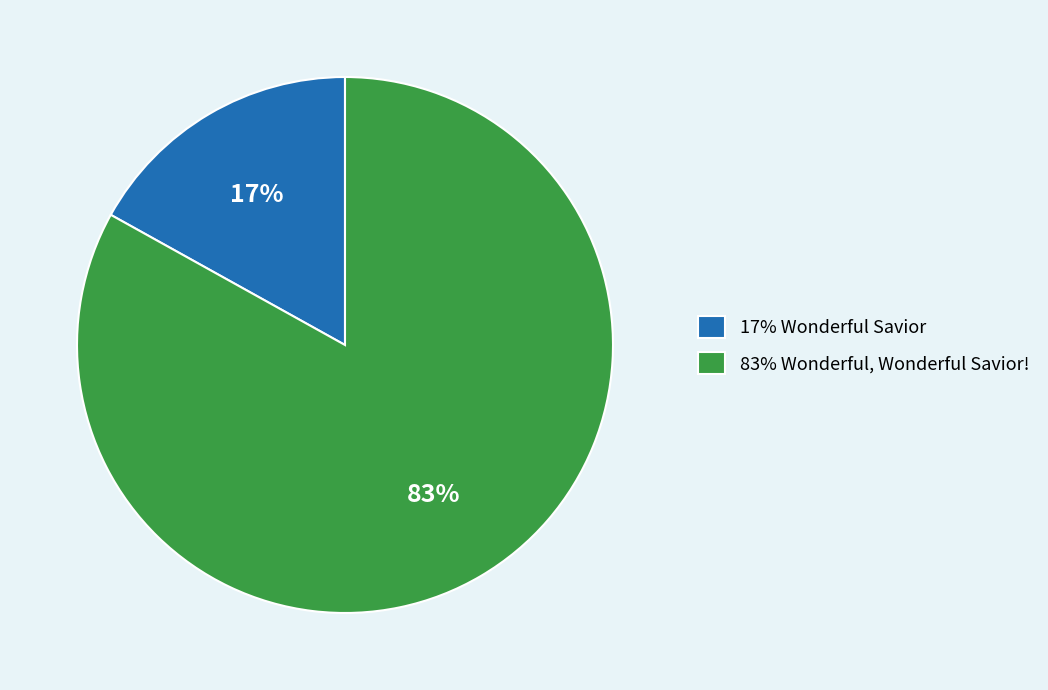

To the nearest percent, what is the average slice percentage?

50%